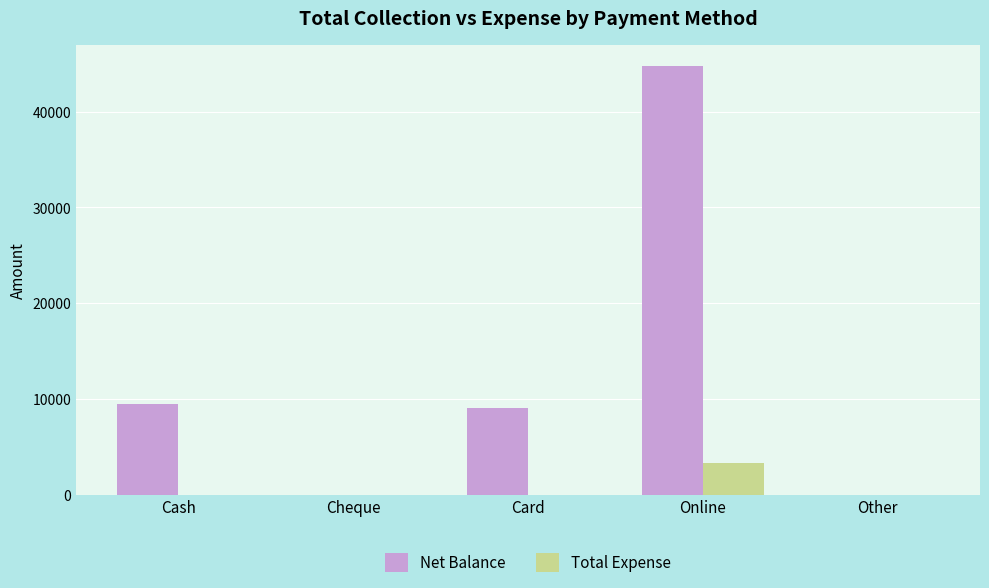

What is the average value of the Net Balance series?

12642